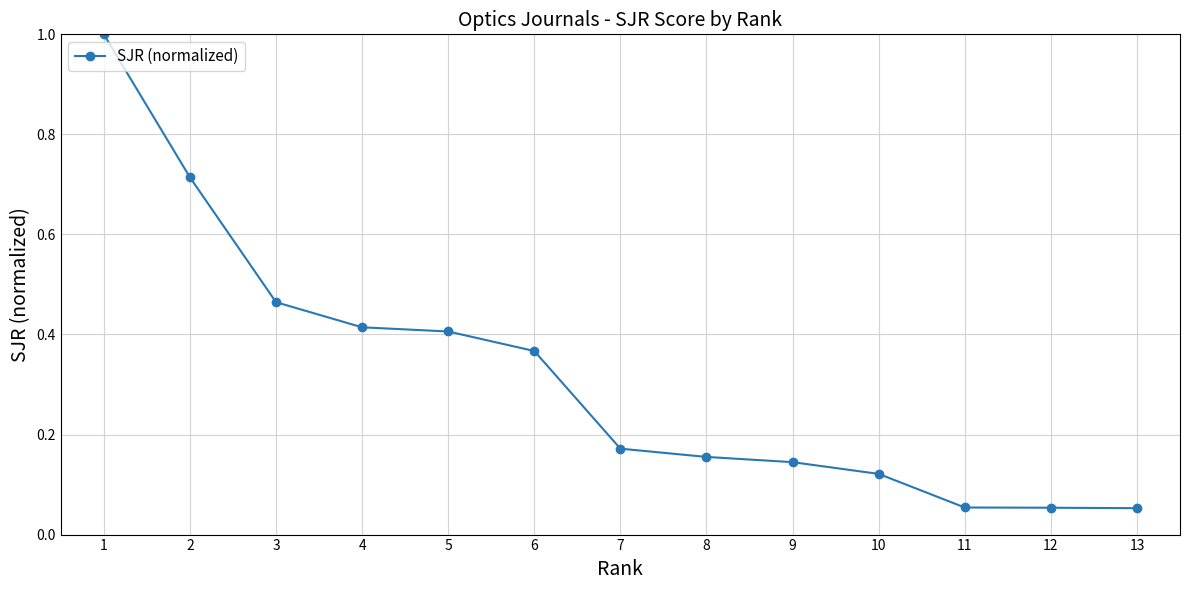

Does the chart have visible grid lines?

Yes